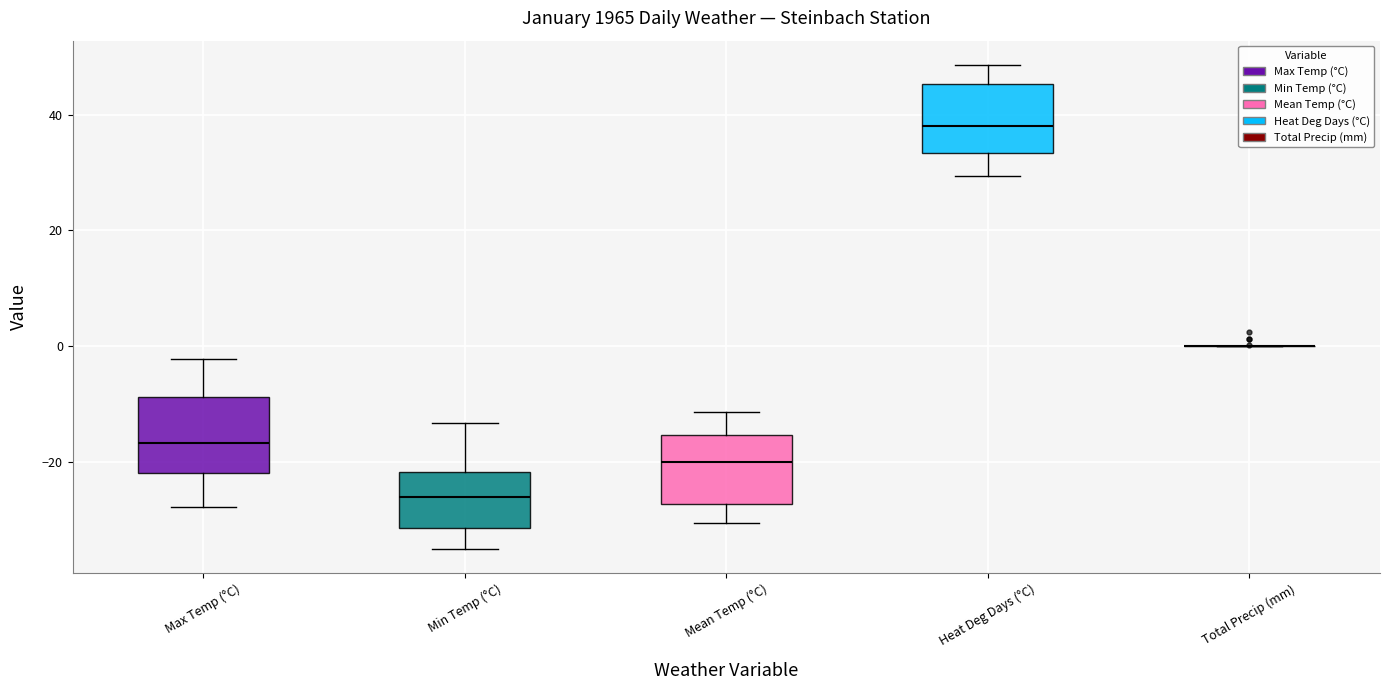

Reading left to right, transcribe this box plot: for each box, give where its median line is, the range the box spans, and where its two whiskers end, as read against the y-axis. The values are not printed on the chart, so give them approximately, as read against the axis.

Max Temp (°C): median -16, box -22 to -8, whiskers -28 to -2
Min Temp (°C): median -26, box -32 to -22, whiskers -34 to -14
Mean Temp (°C): median -20, box -28 to -16, whiskers -30 to -12
Heat Deg Days (°C): median 38, box 34 to 46, whiskers 30 to 48
Total Precip (mm): box collapsed to a line at 0, whiskers 0 to 0